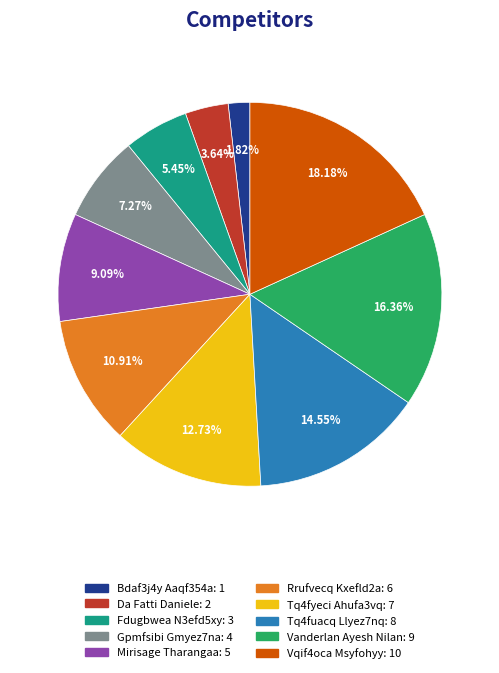

What percentage is the Tq4fyeci Ahufa3vq slice, to the nearest percent?

13%